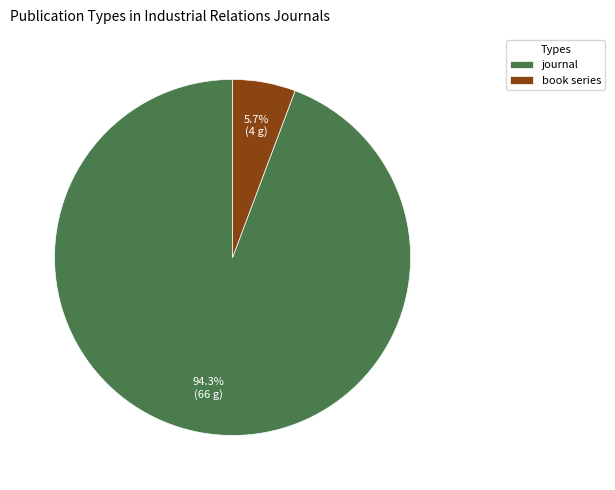

To the nearest percent, what is the average slice percentage?

50%